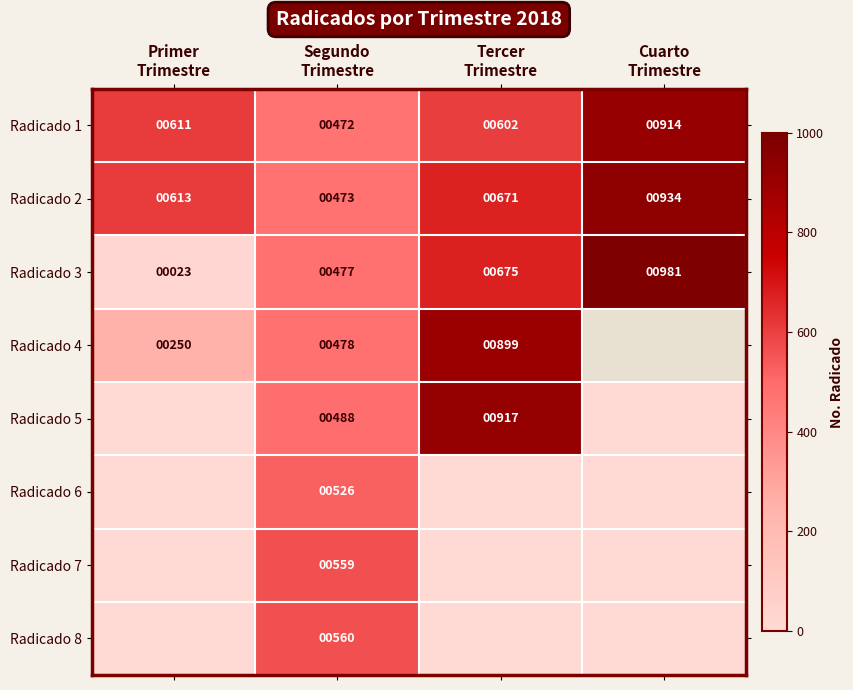

What is the total value across all series at Tercer
Trimestre?

3764.0